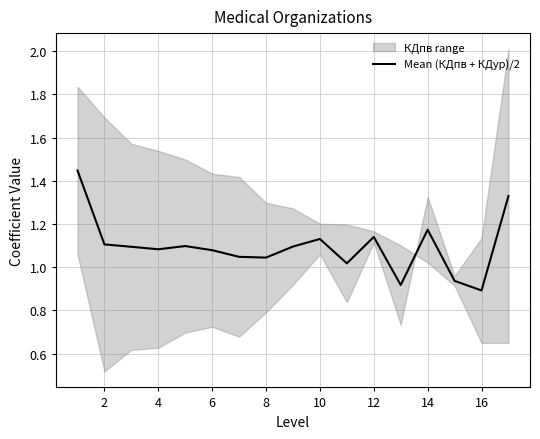

The chart shows a value of 0.4 at 16. True or false?

False